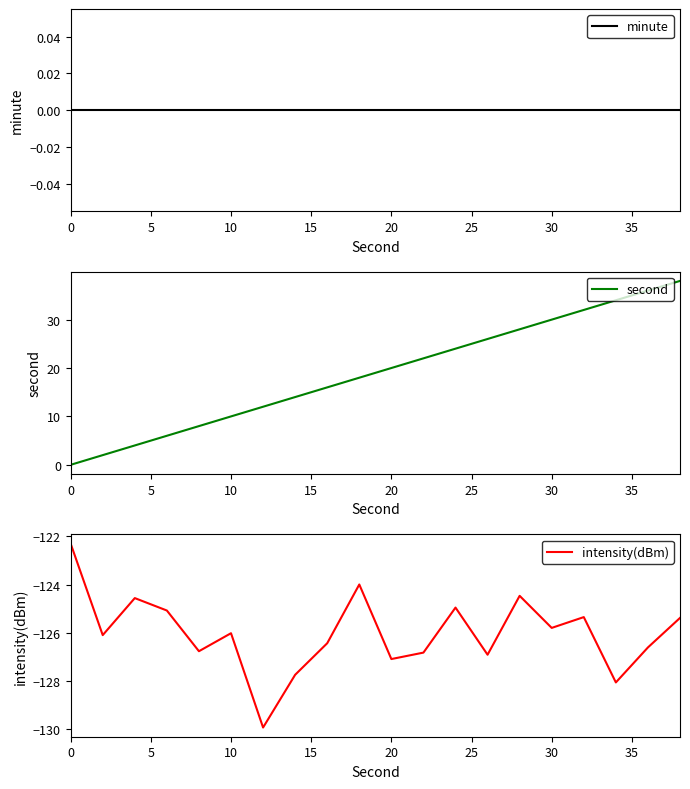

True or false: second and minute cross at least once.

False